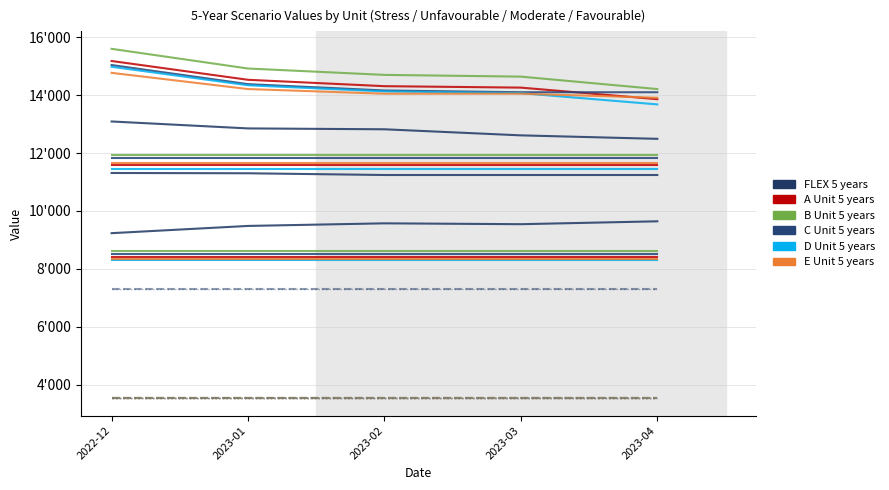

What is the total value across all series at 2022-12?

51380